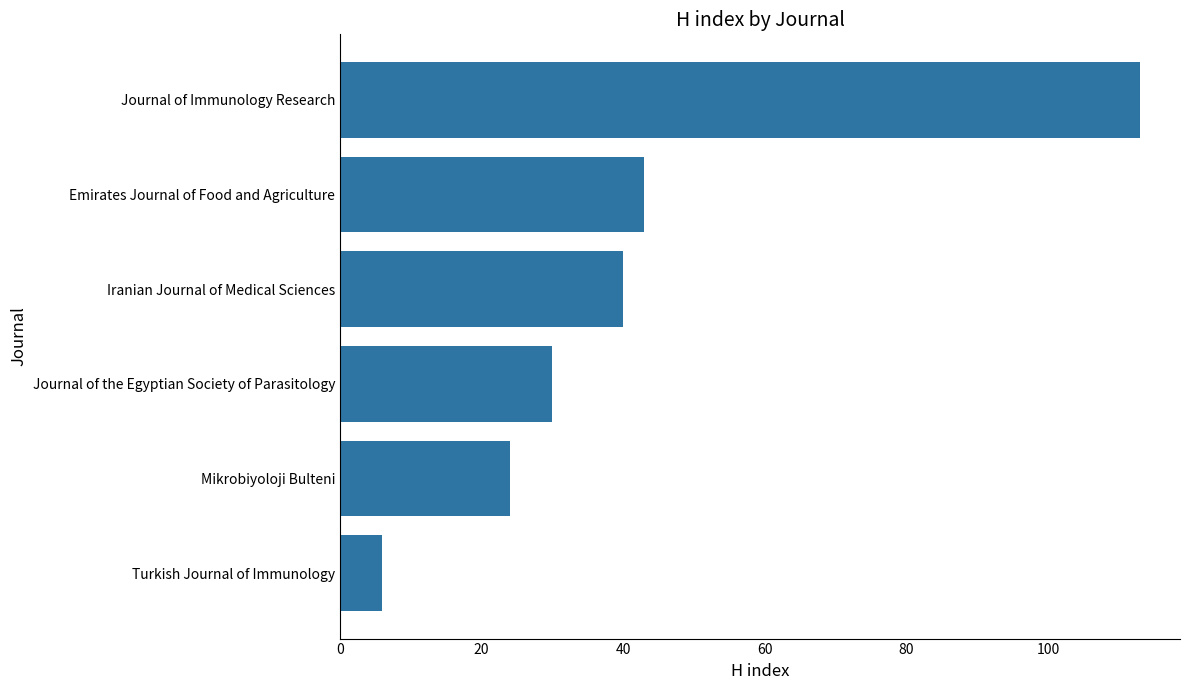

Approximately how many times larger is the value at Emirates Journal of Food and Agriculture compared to Journal of the Egyptian Society of Parasitology?

1.4